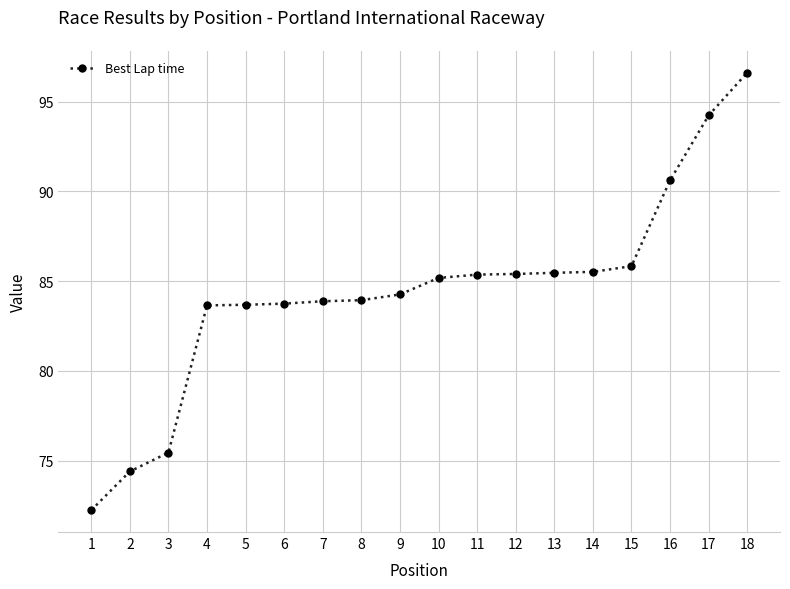

Approximately how many times larger is the value at 18 compared to 6?

1.2